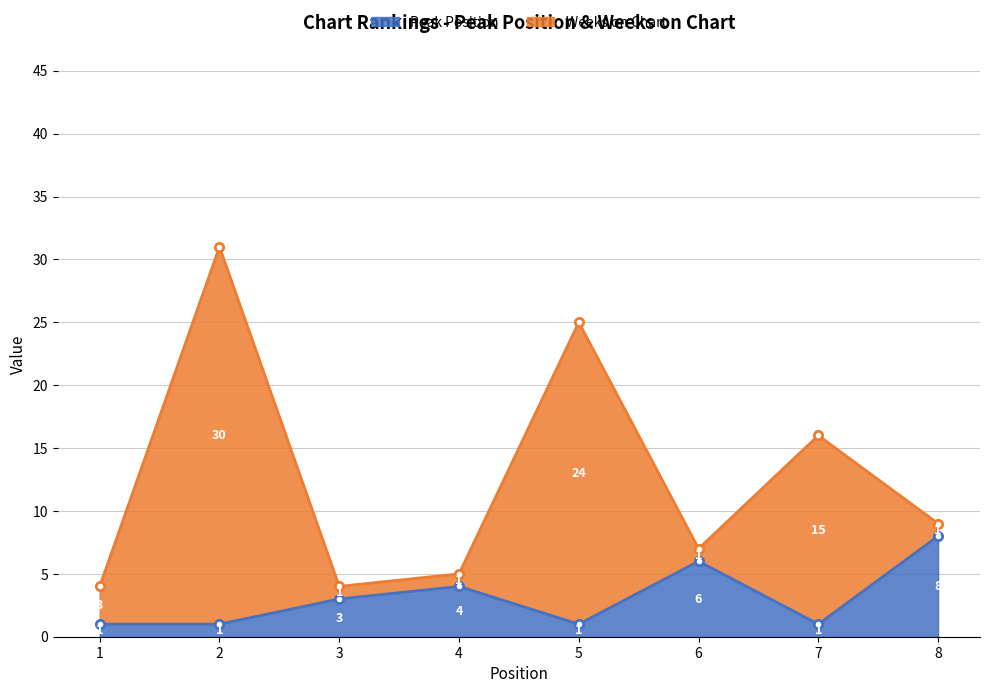

Between 5 and 1, which is larger?

5